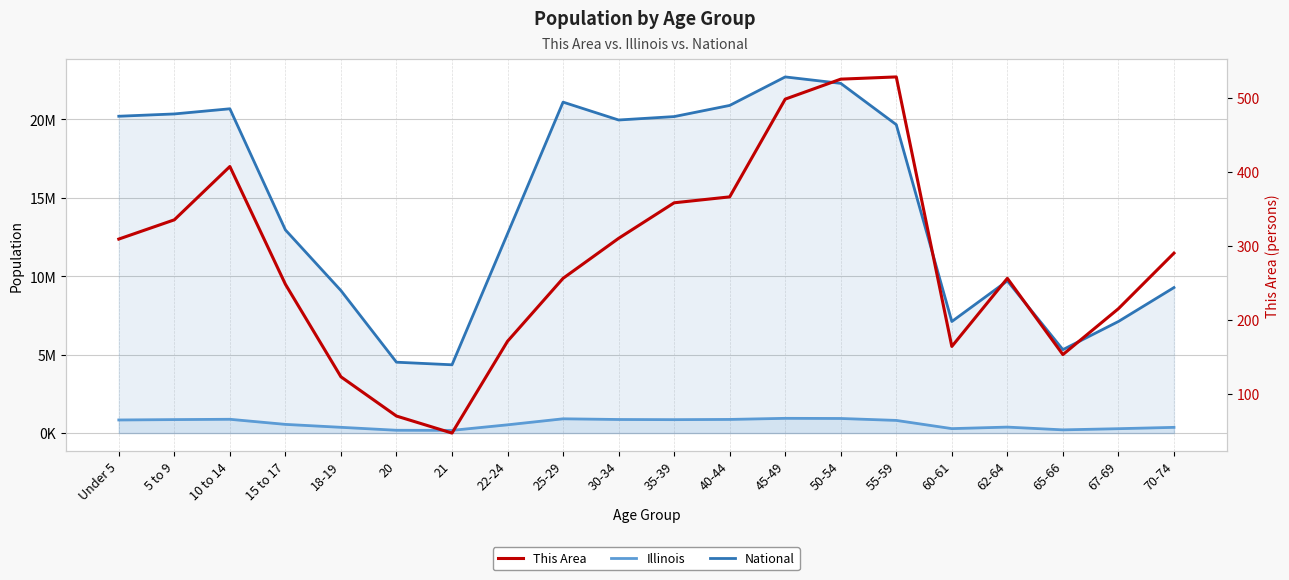

True or false: National has a value of 22298125 at 50-54.

True